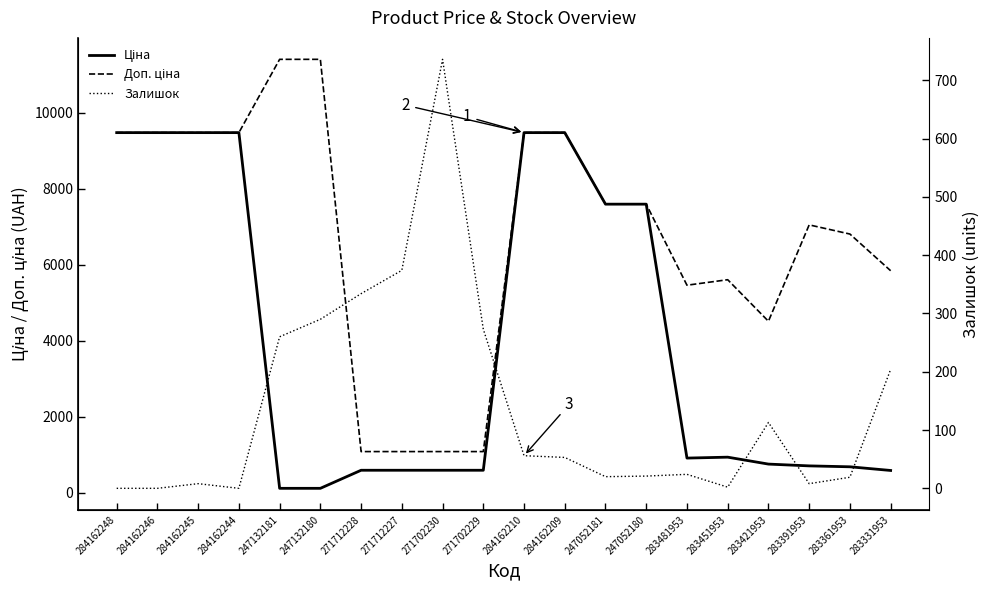

Rank the series by their maximum value, from highest to lowest.

Доп. ціна, Ціна, Залишок